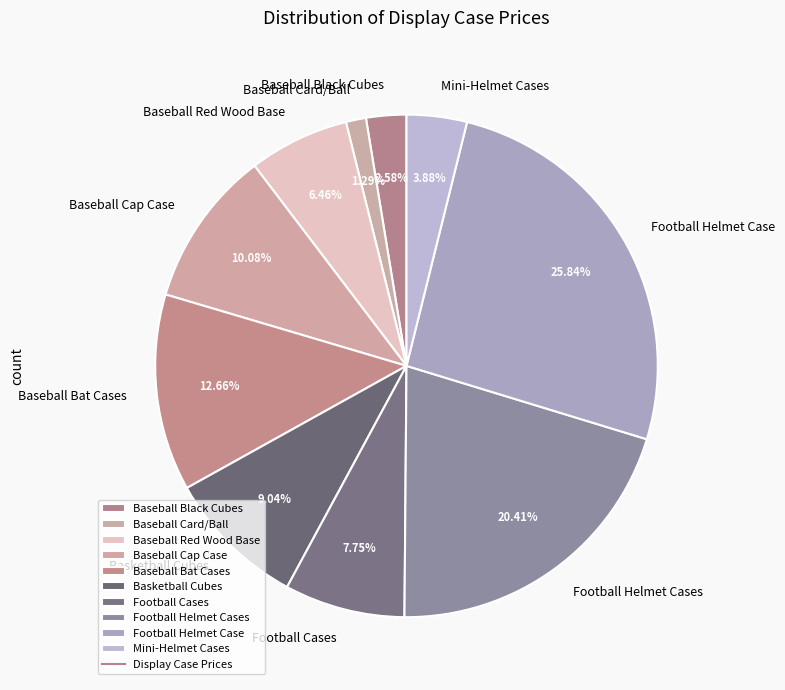

To the nearest percent, what is the difference between the Baseball Cap Case and Baseball Bat Cases slice percentages?

3%